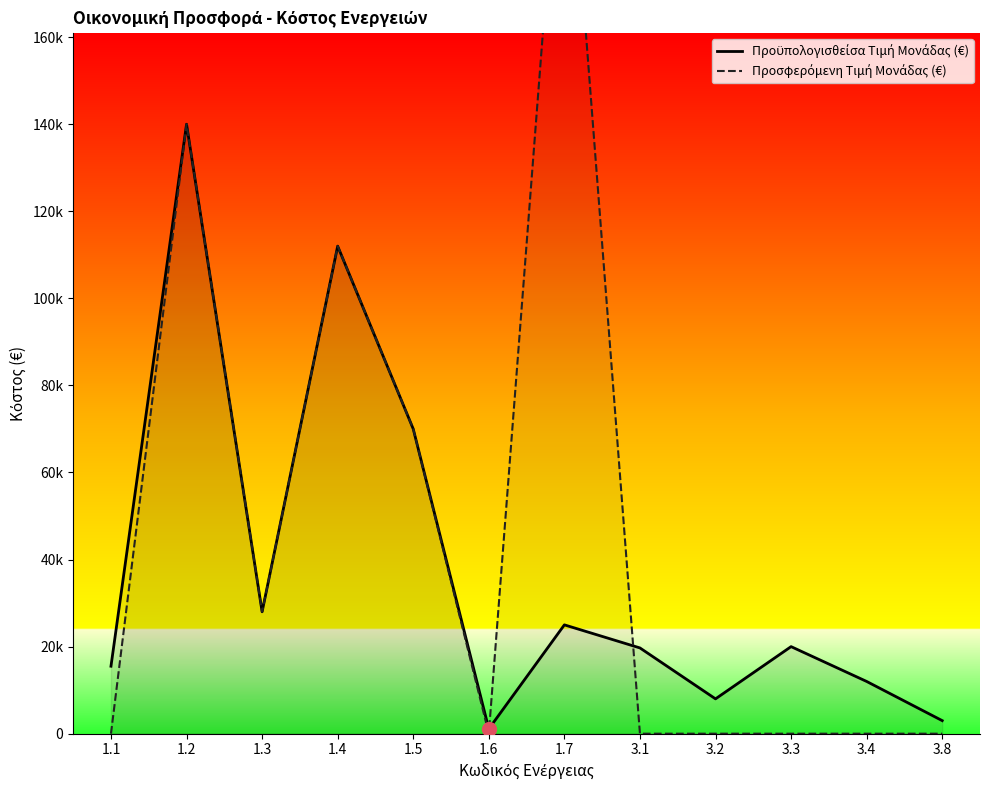

How many distinct data groups are displayed?

2